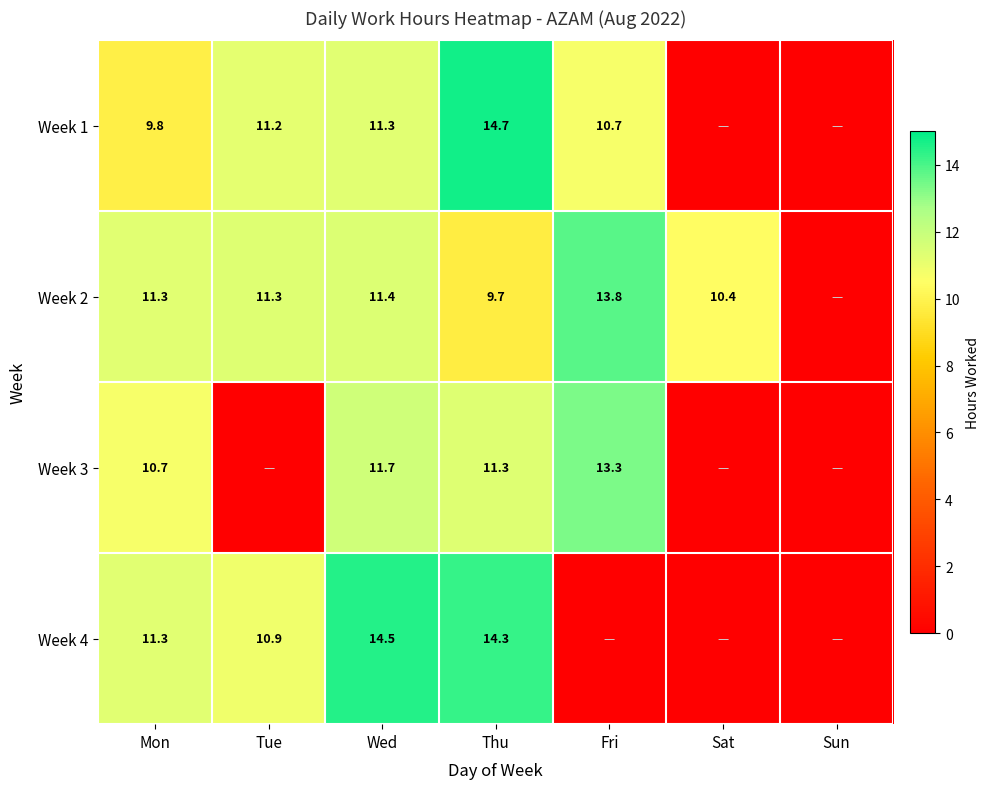

At Wed, list the series in order from smallest to largest.

Week 1, Week 2, Week 3, Week 4